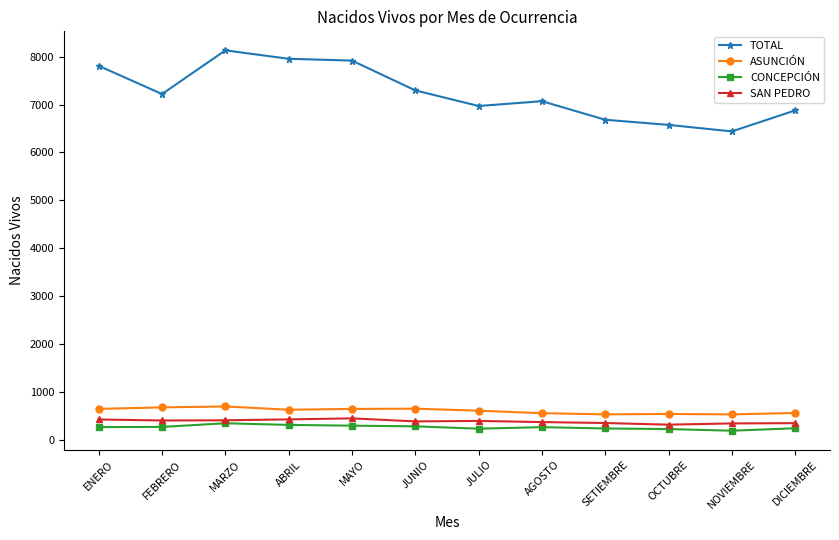

True or false: TOTAL and CONCEPCIÓN cross at least once.

False